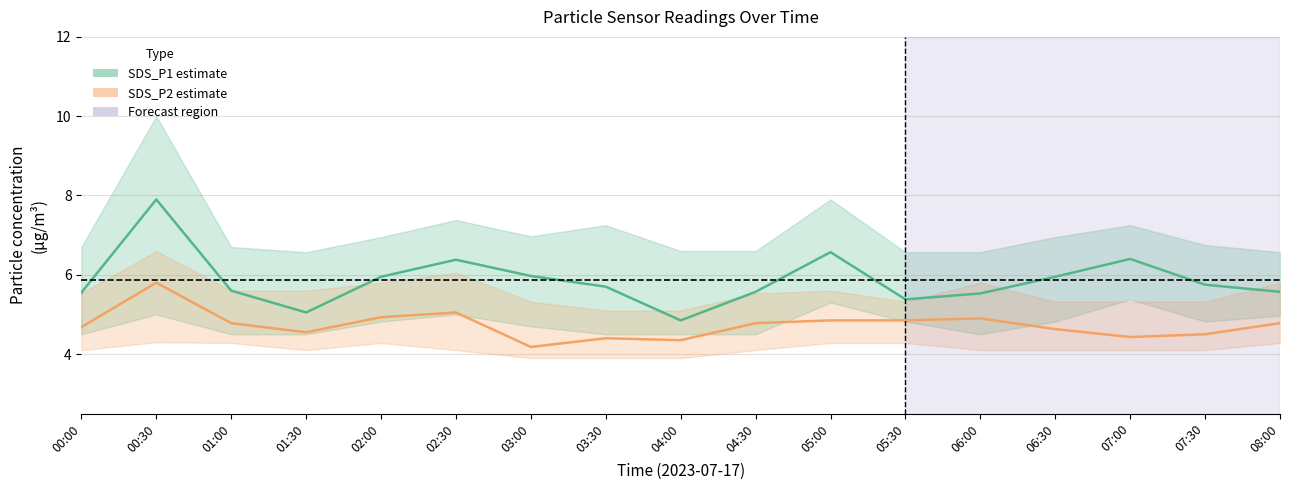

How many interior local valleys does the SDS_P2 (estimate) series have?

4